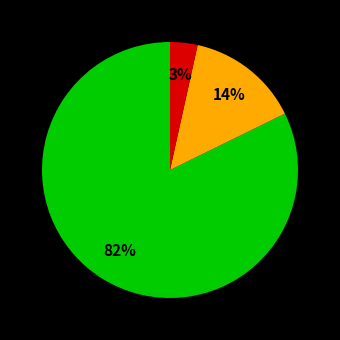

Is there any slice that represents more than half of the pie?

Yes